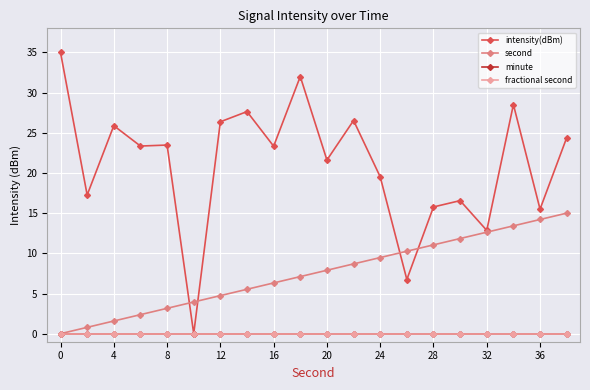

Is this an area chart (filled region under the line)?

No